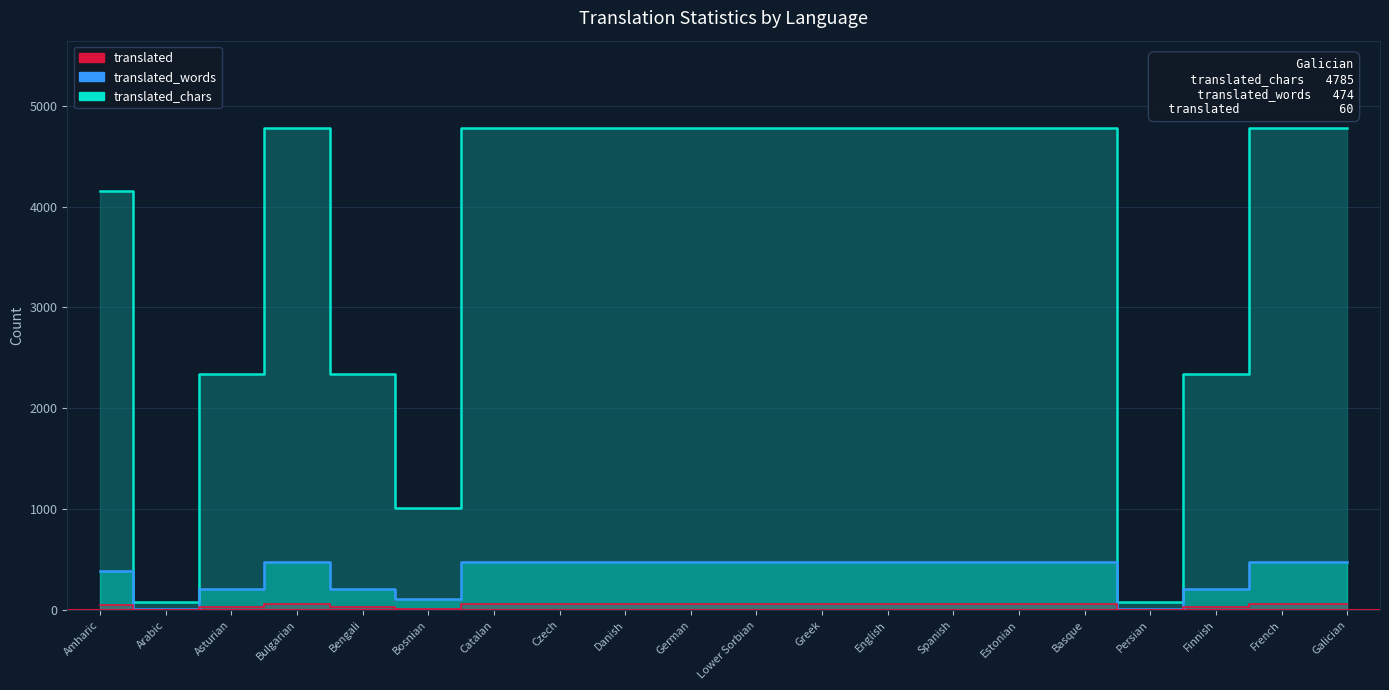

Which series changed the most between Bengali and Finnish?

translated_words